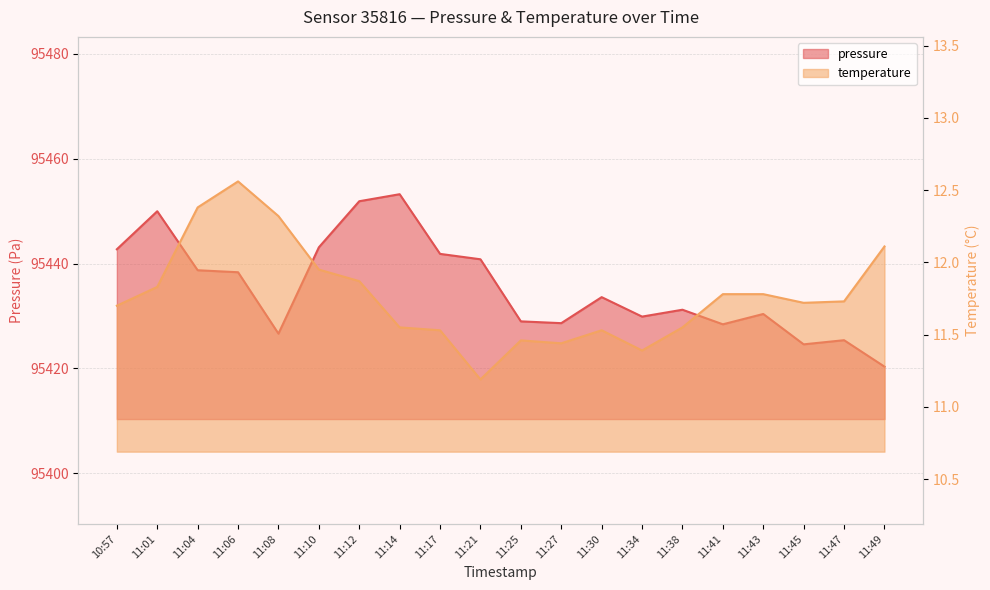

Rank the series by their maximum value, from lowest to highest.

temperature, pressure